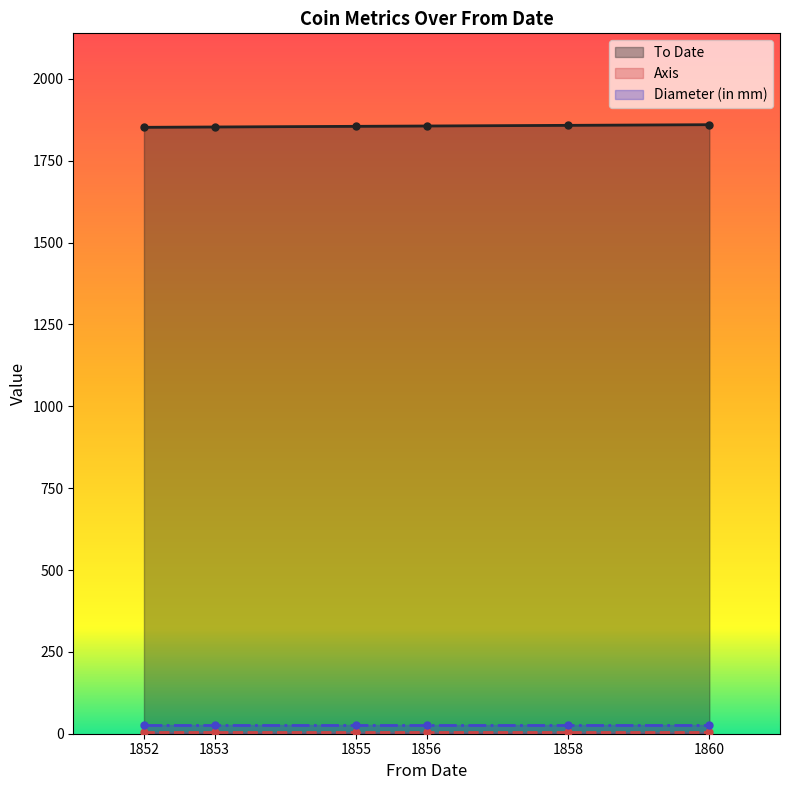

True or false: To Date has a value of 1858 at 1858.

True